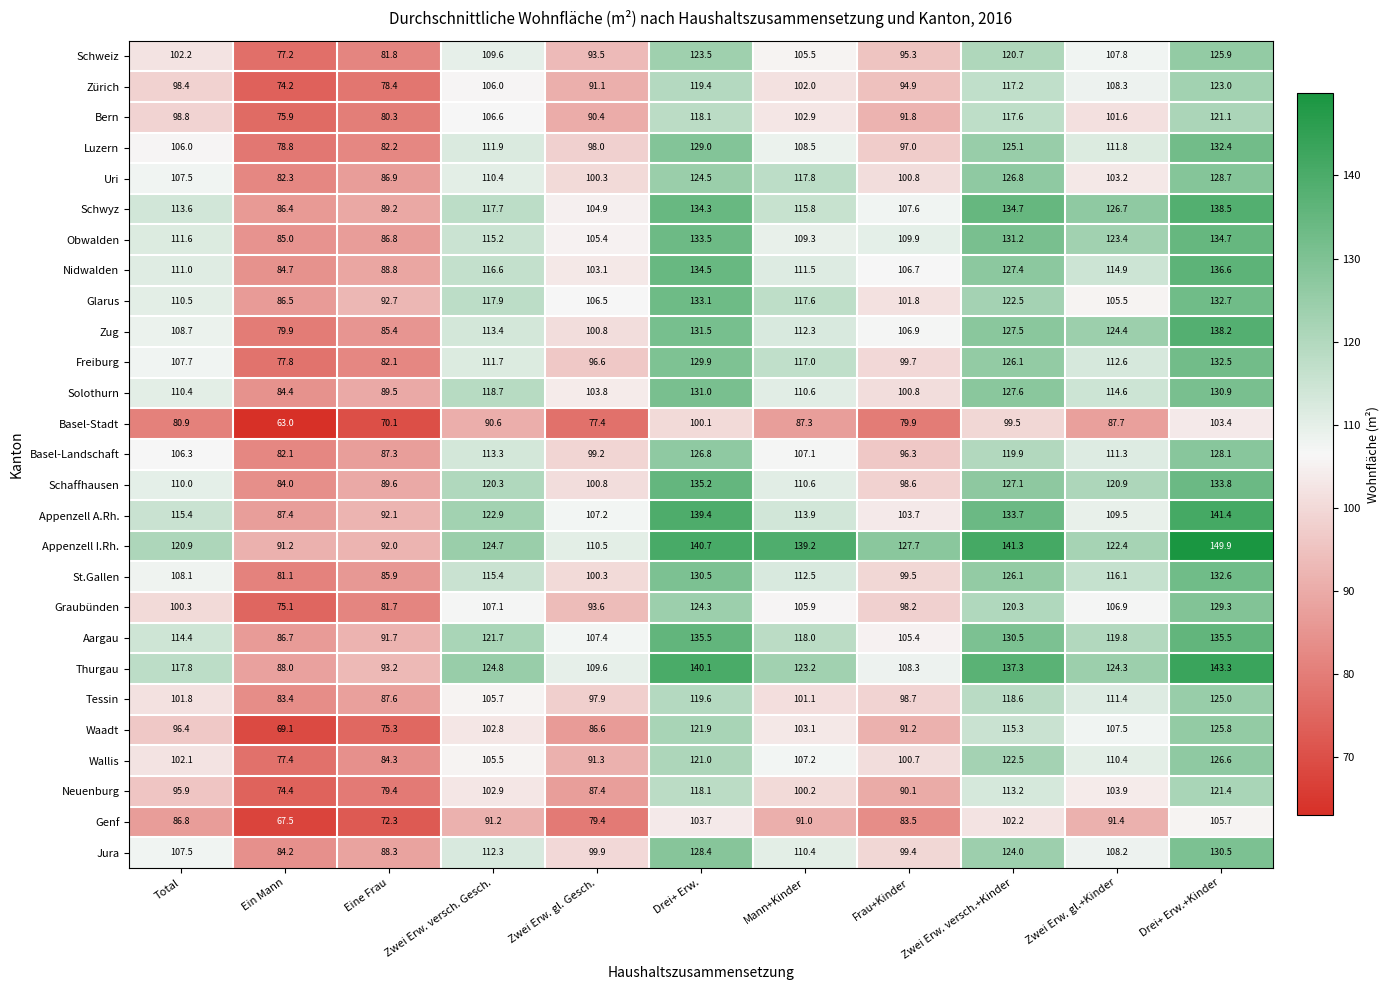

Is the value of Appenzell I.Rh. at Ein Mann greater than the value of St.Gallen at Zwei Erw. versch.+Kinder?

No